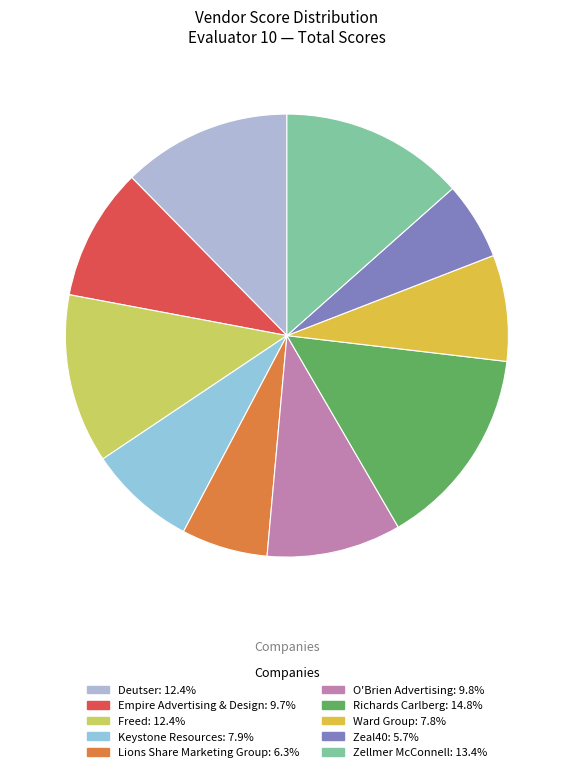

Count the number of slices in the pie.

10